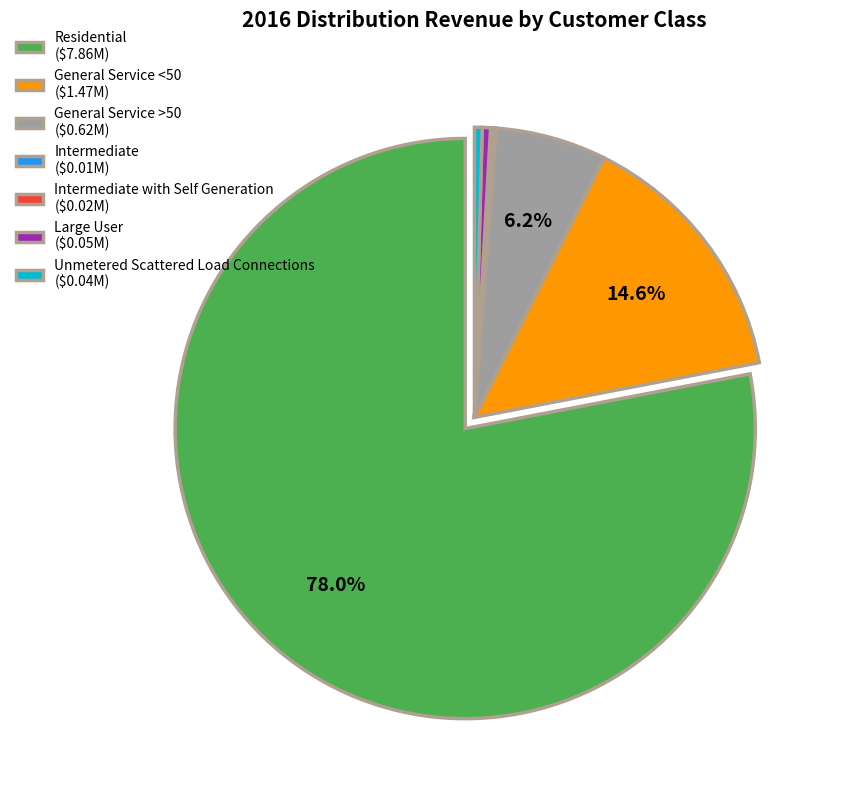

Which slice is the largest?

Residential ($7.86M)